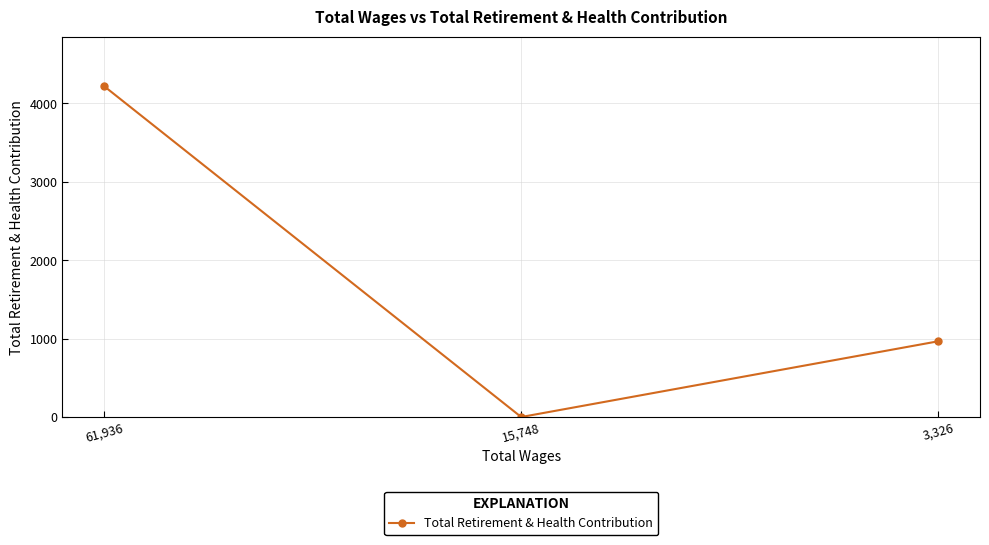

List the labels in order of value, smallest first.

15,748, 3,326, 61,936